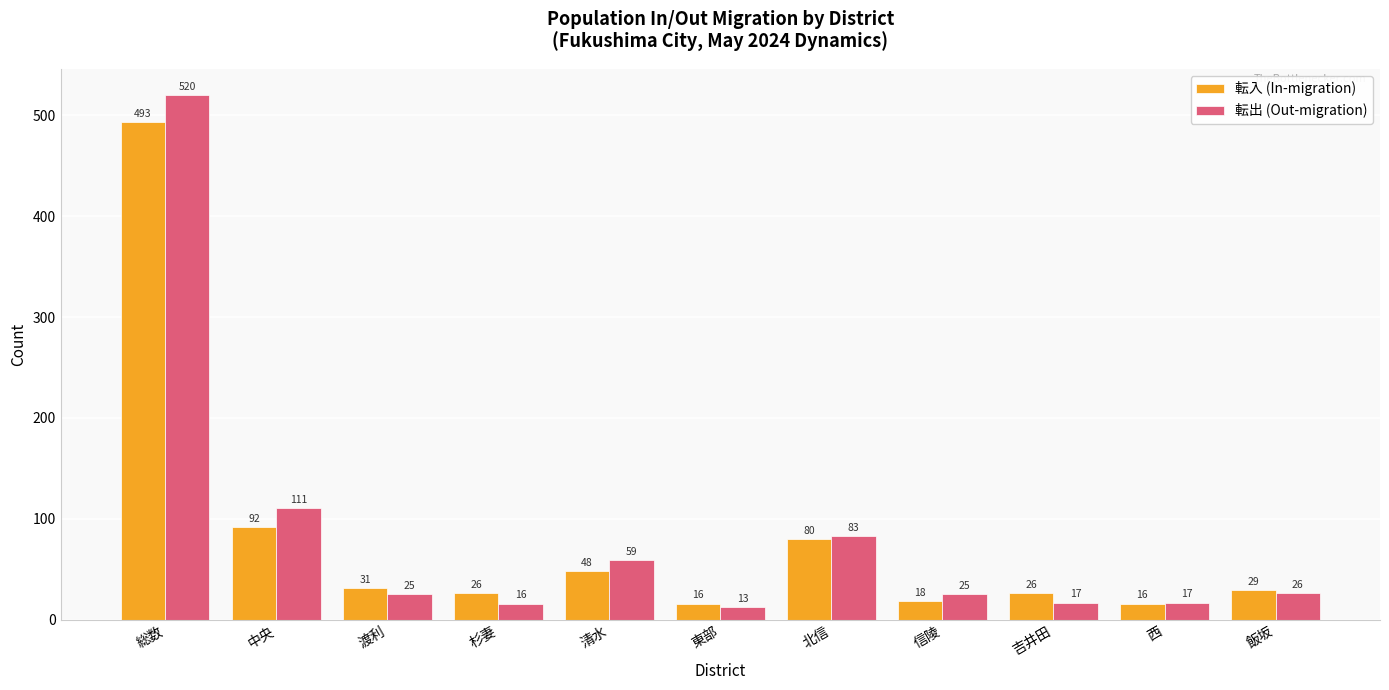

Reading left to right, extract all data points from this chart.

転入 (In-migration): 総数=493	中央=92	渡利=31	杉妻=26	清水=48	東部=16	北信=80	信陵=18	吉井田=26	西=16	飯坂=29
転出 (Out-migration): 総数=520	中央=111	渡利=25	杉妻=16	清水=59	東部=13	北信=83	信陵=25	吉井田=17	西=17	飯坂=26